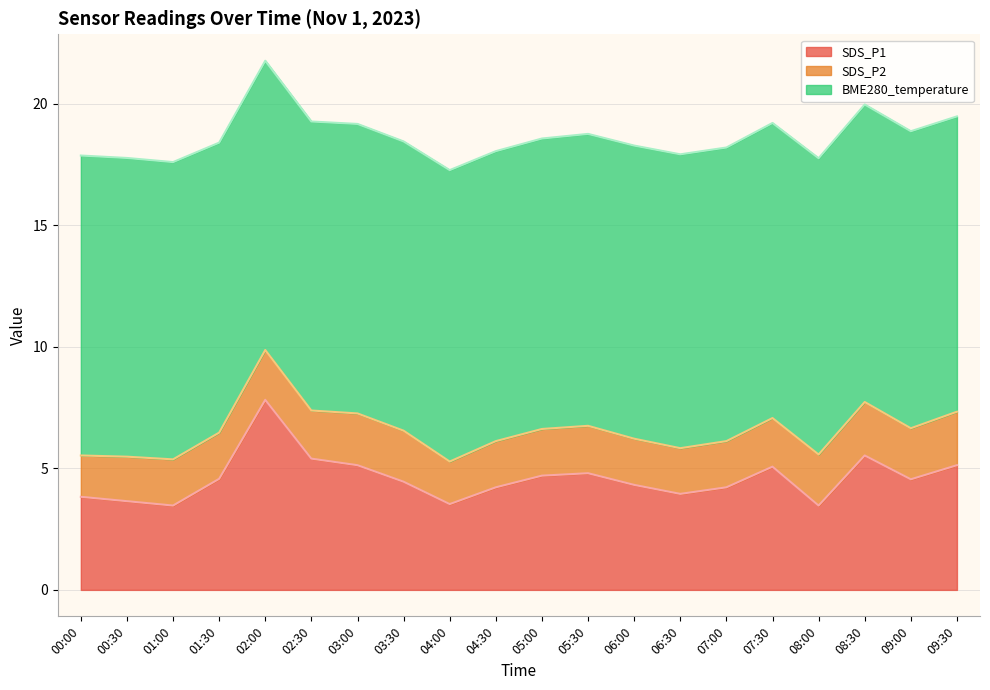

How many lines are shown in the chart?

3